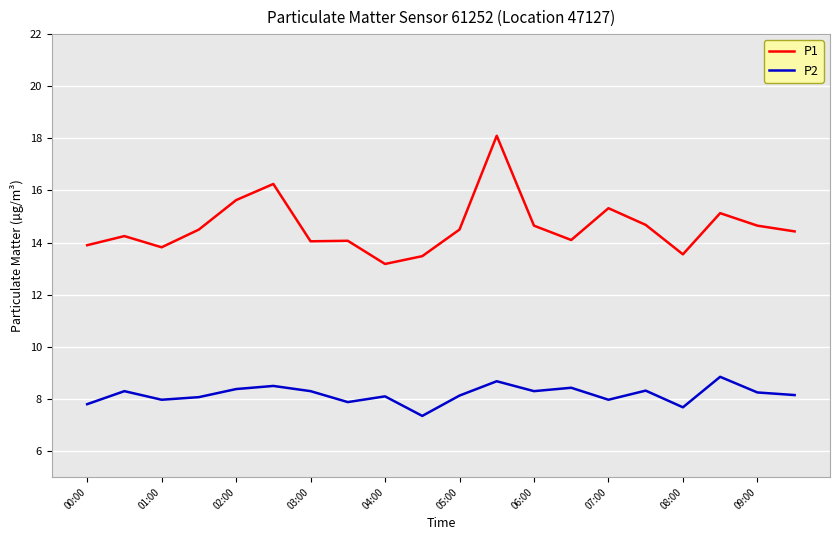

Does the chart have visible grid lines?

Yes